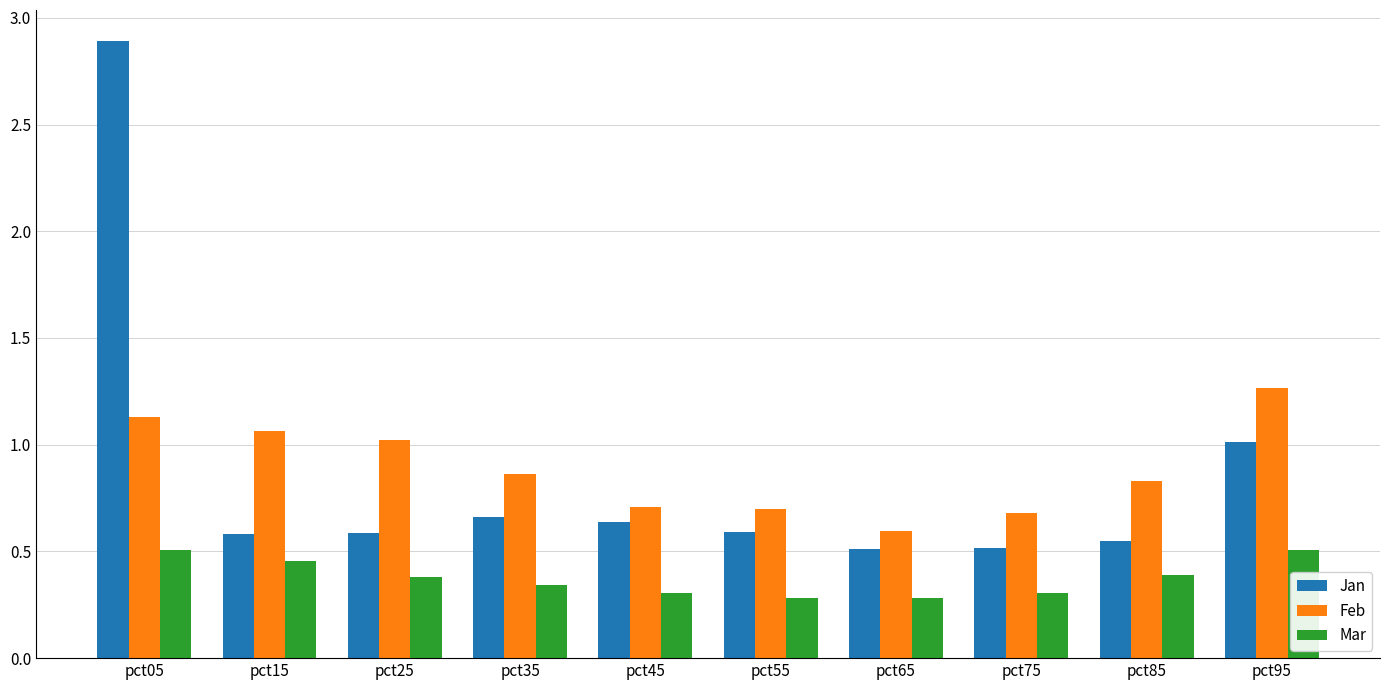

How many bars are there in each group?

3